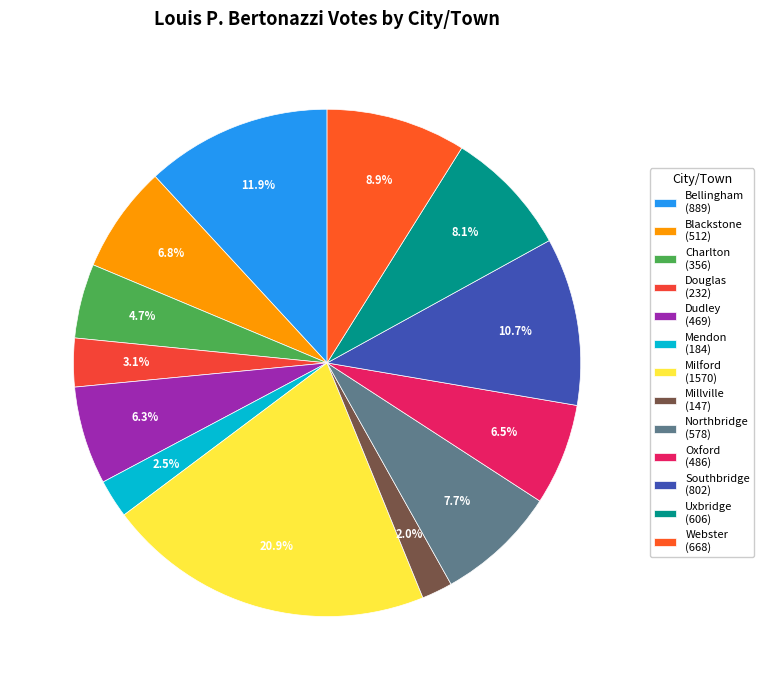

How many slices are in this pie chart?

13